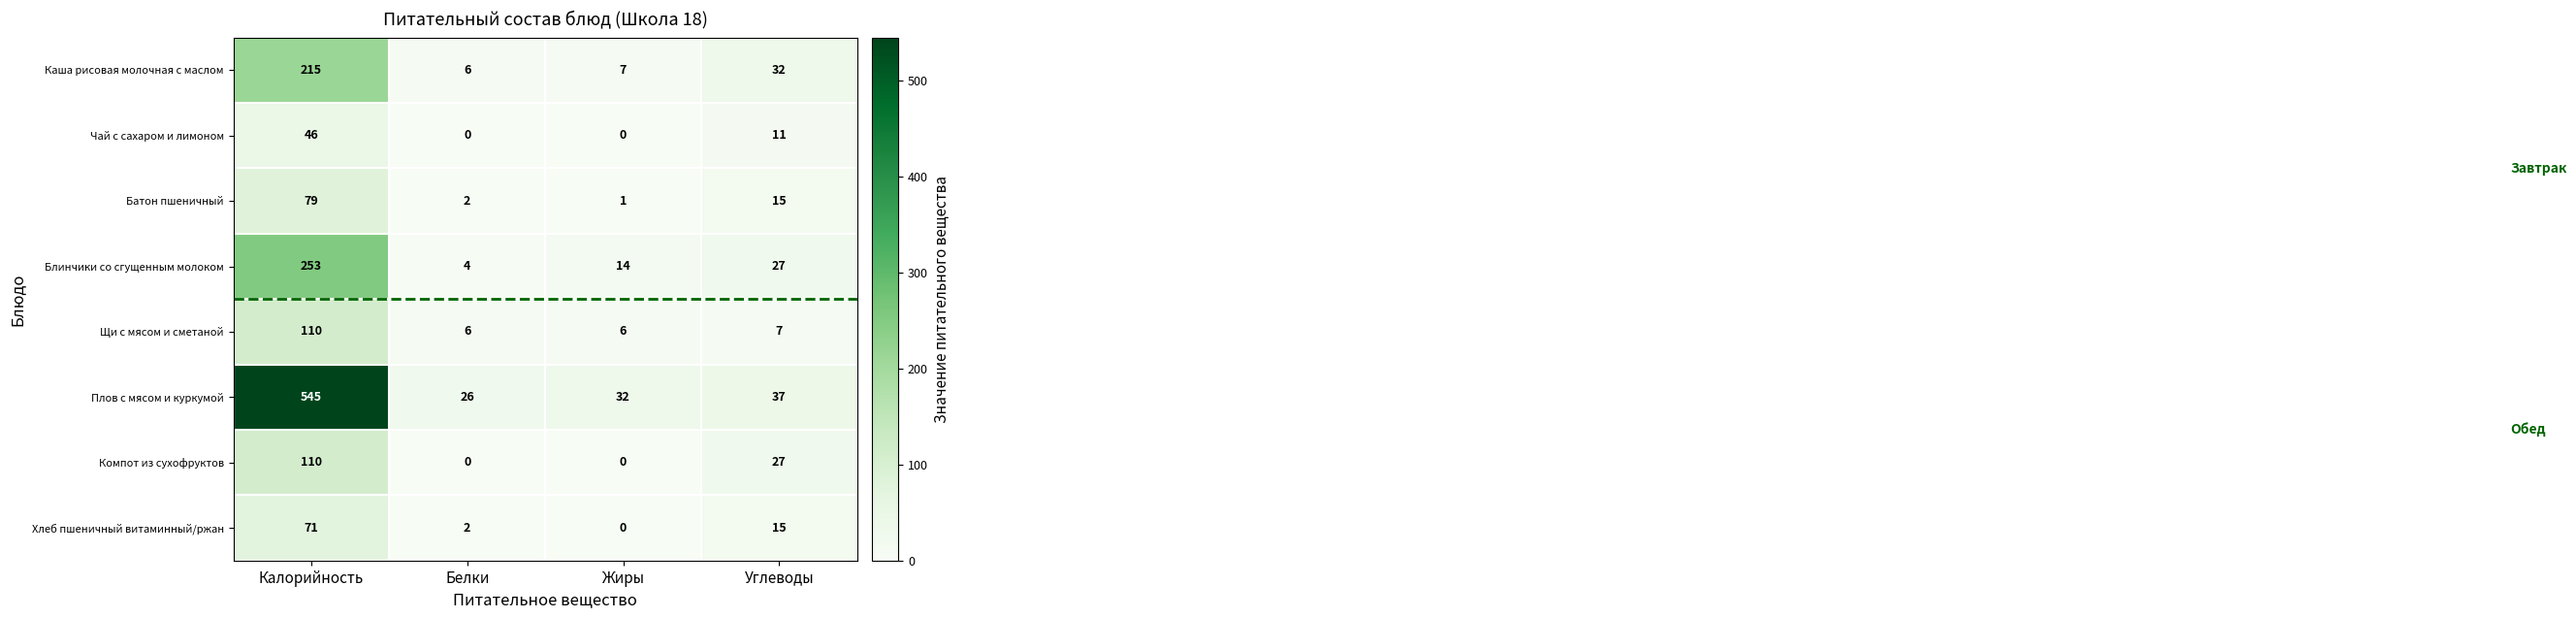

Which series has the largest total across all categories?

Плов с мясом и куркумой